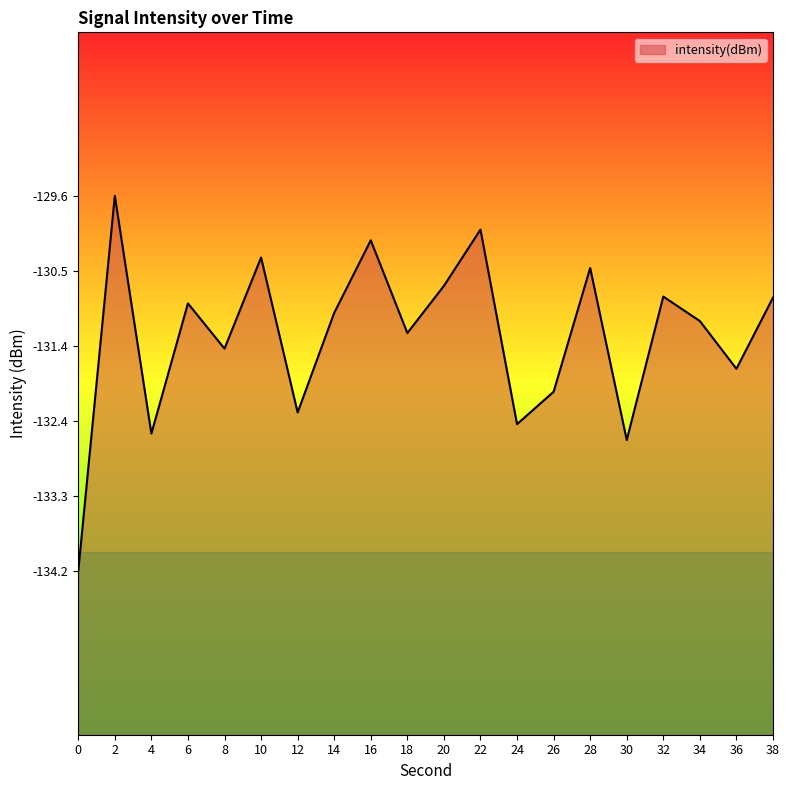

What is the smallest value displayed?

-134.2